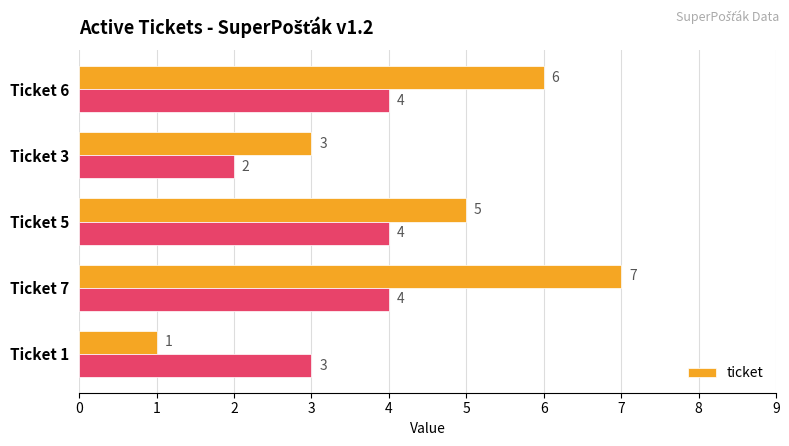

How many values are between 3 and 6?

3